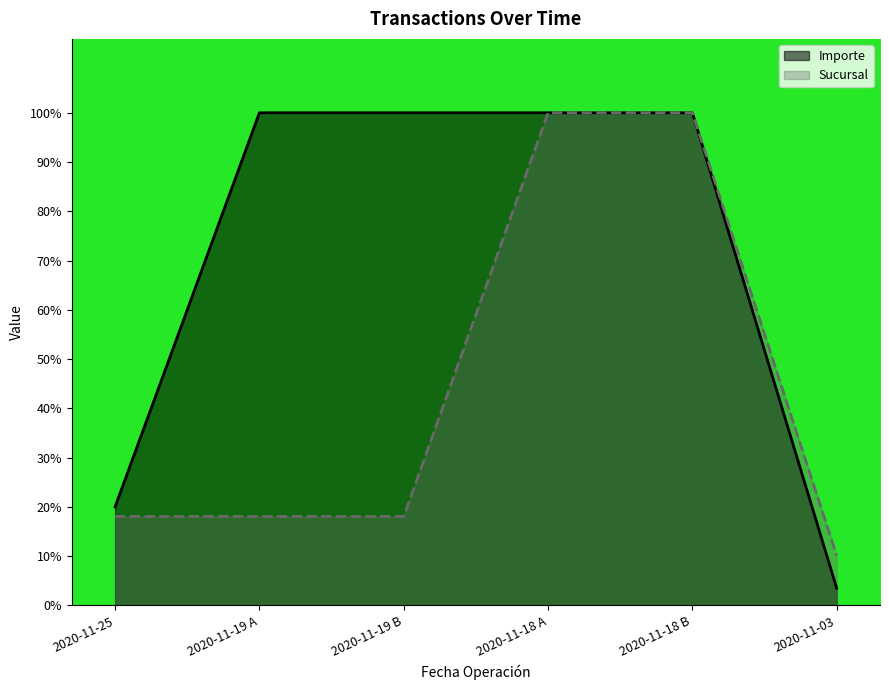

List the series in order of their overall mean, lowest first.

Sucursal, Importe